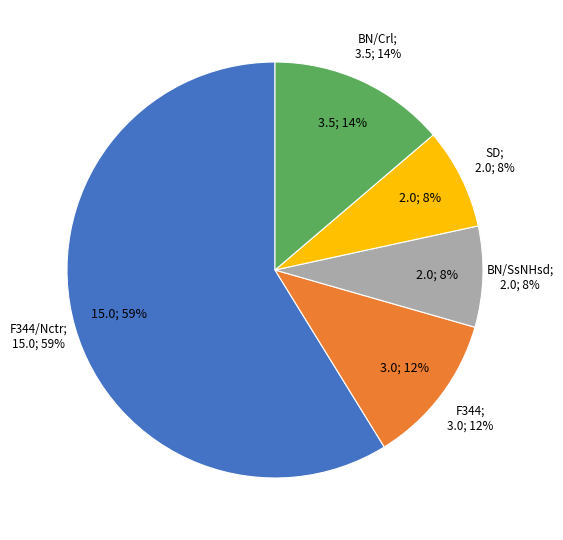

Rank the categories by value from highest to lowest.

F344/Nctr, BN/Crl, F344, BN/SsNHsd, SD